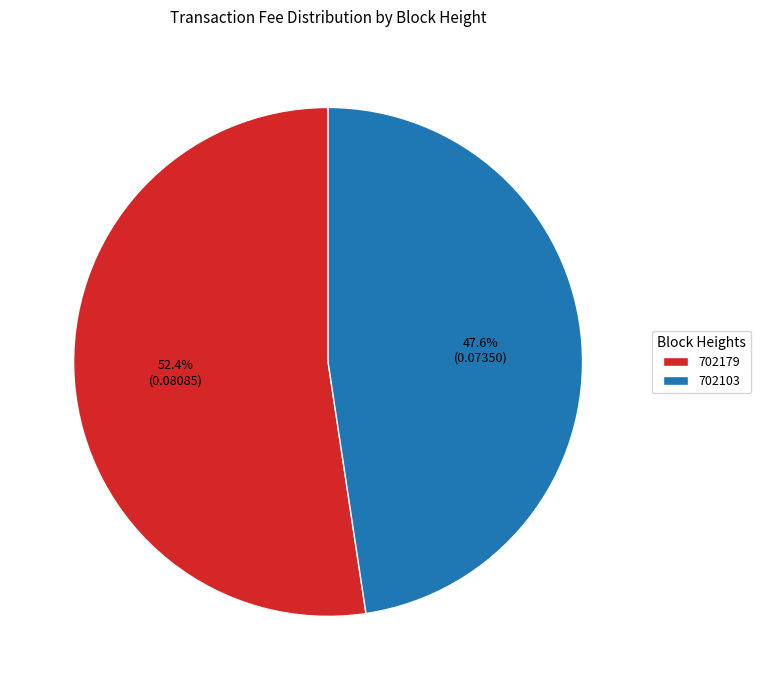

To the nearest percent, what is the combined percentage of 702103 and 702179?

100%